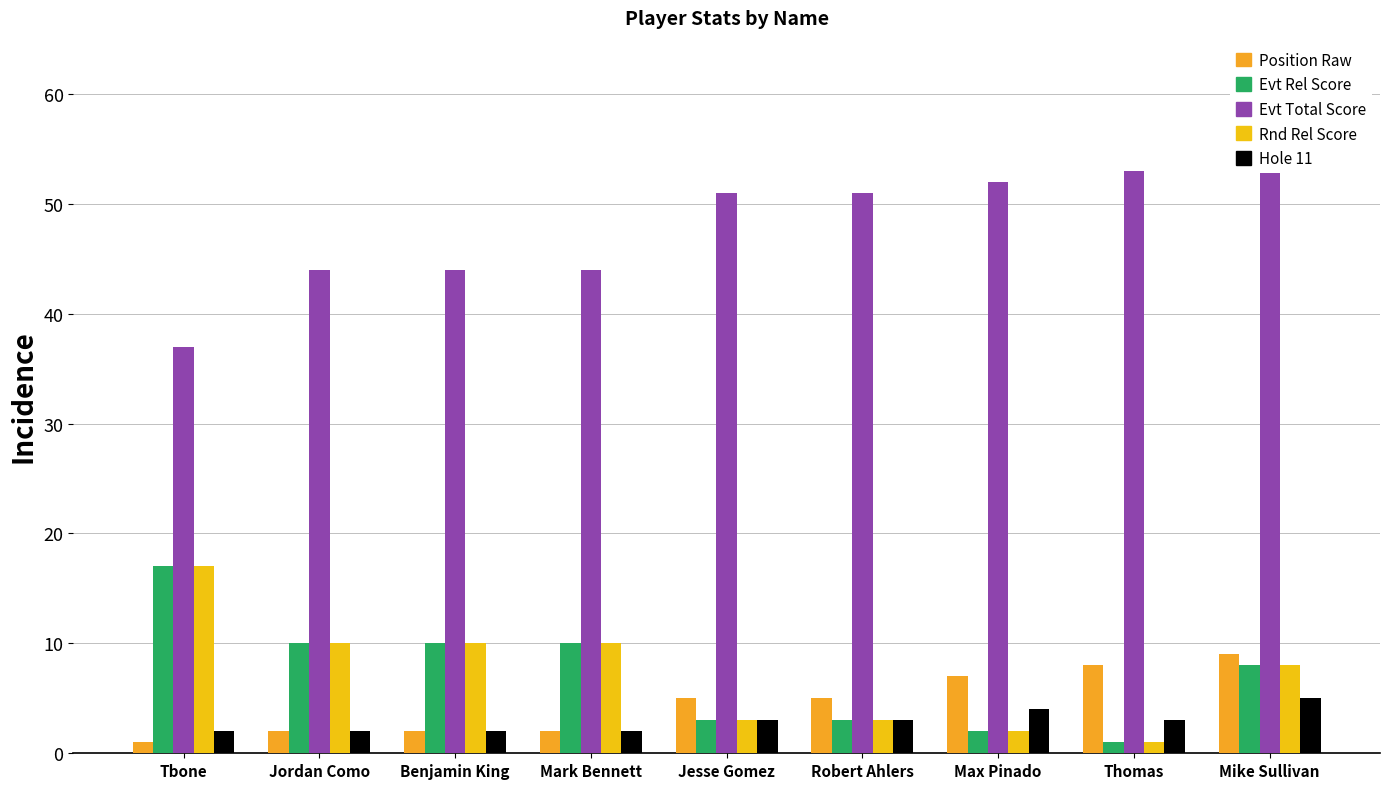

Reading left to right, what are all the values shown in this chart?

position_raw: 1	2	2	2	5	5	7	8	9
event_relative_score: 17	10	10	10	3	3	2	1	8
event_total_score: 37	44	44	44	51	51	52	53	62
round_relative_score: 17	10	10	10	3	3	2	1	8
hole_11: 2	2	2	2	3	3	4	3	5